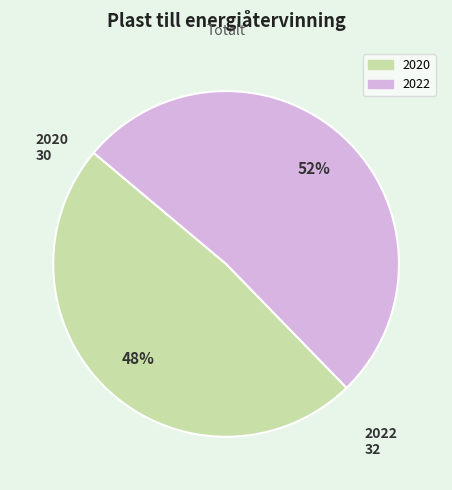

Between 2020 and 2022, which is larger?

2022